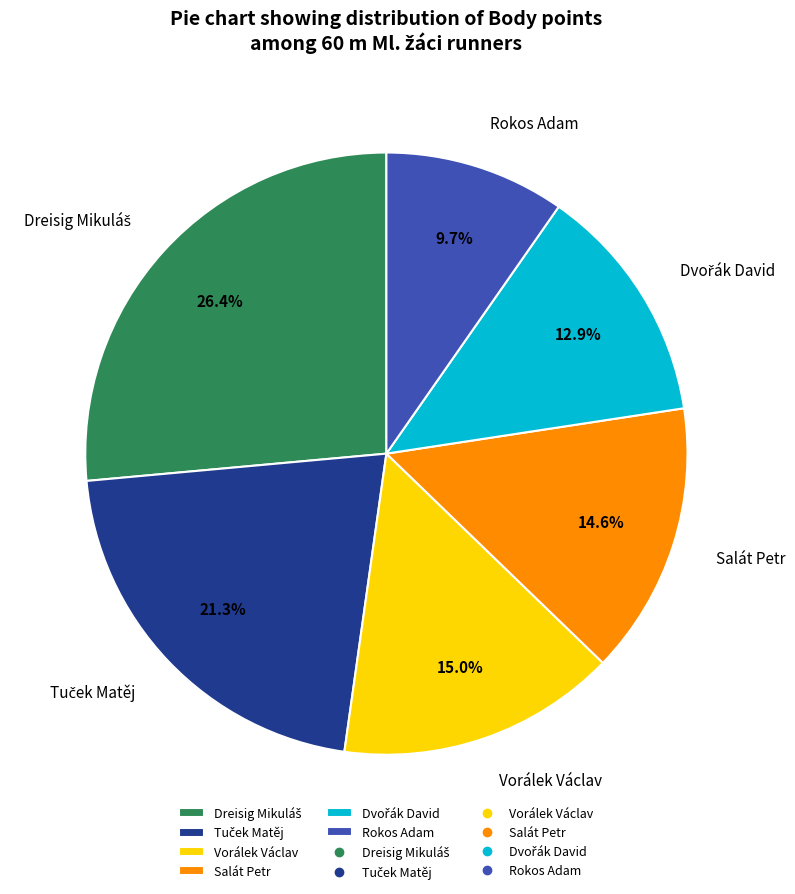

Which slice is the smallest?

Rokos Adam